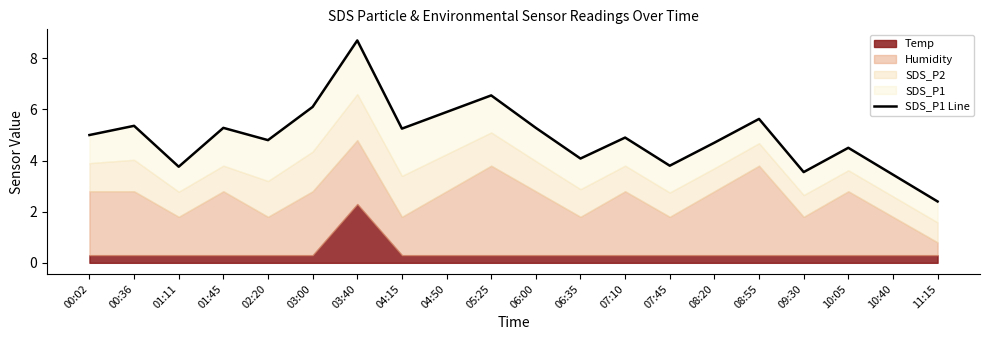

Rank the categories by value from highest to lowest.

03:40, 05:25, 03:00, 04:50, 08:55, 00:36, 01:45, 06:00, 04:15, 00:02, 07:10, 02:20, 08:20, 10:05, 06:35, 07:45, 01:11, 09:30, 10:40, 11:15